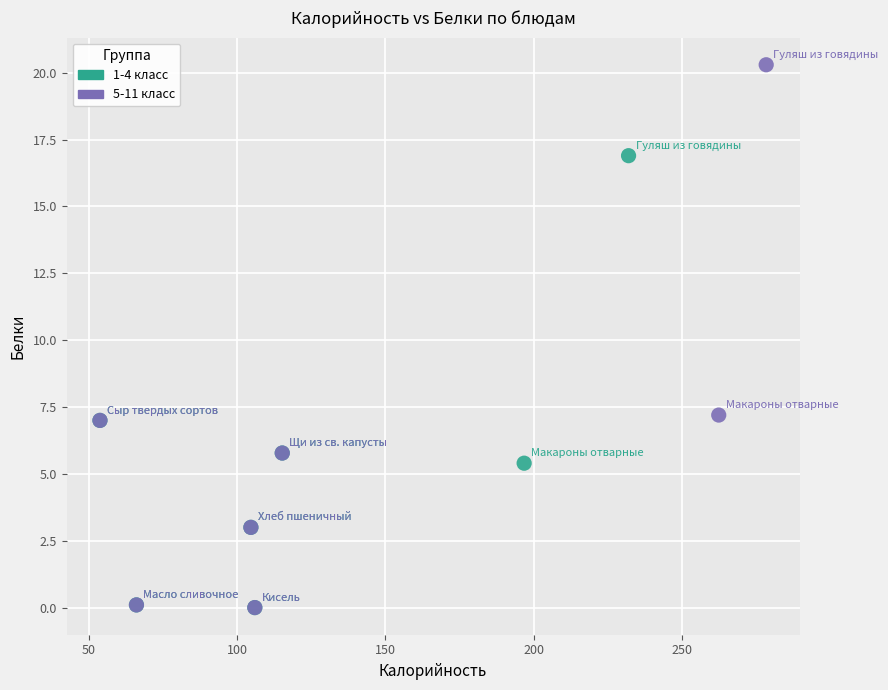

Which series has the largest Y range (max minus min)?

5-11 класс